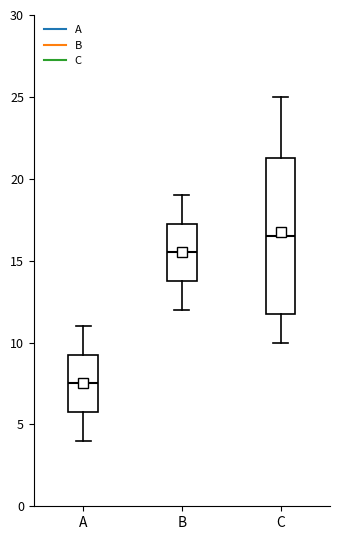

Reading left to right, read every box against the y-axis: the position of its median line, the range the box covers, and the ends of its whiskers. The values are not printed on the chart, so give them approximately, as read against the axis.

A: median 7.5, box 6.0 to 9.5, whiskers 4.0 to 11.0
B: median 15.5, box 14.0 to 17.5, whiskers 12.0 to 19.0
C: median 16.5, box 12.0 to 21.5, whiskers 10.0 to 25.0